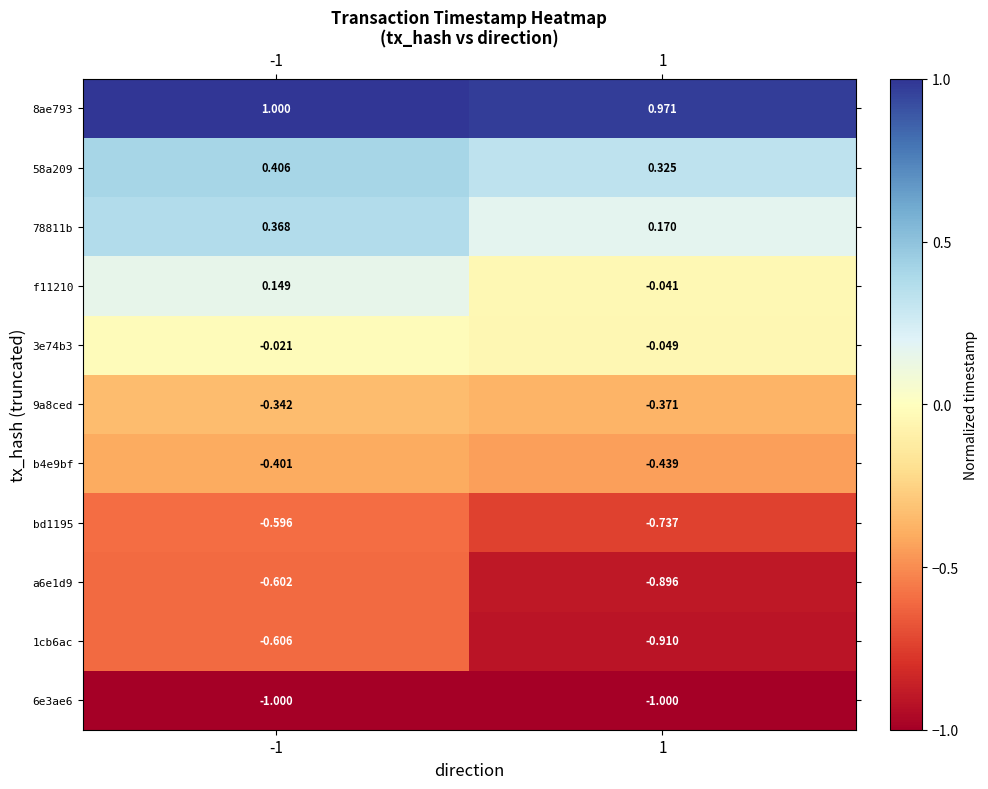

At which category does the chart reach its peak across all series?

-1